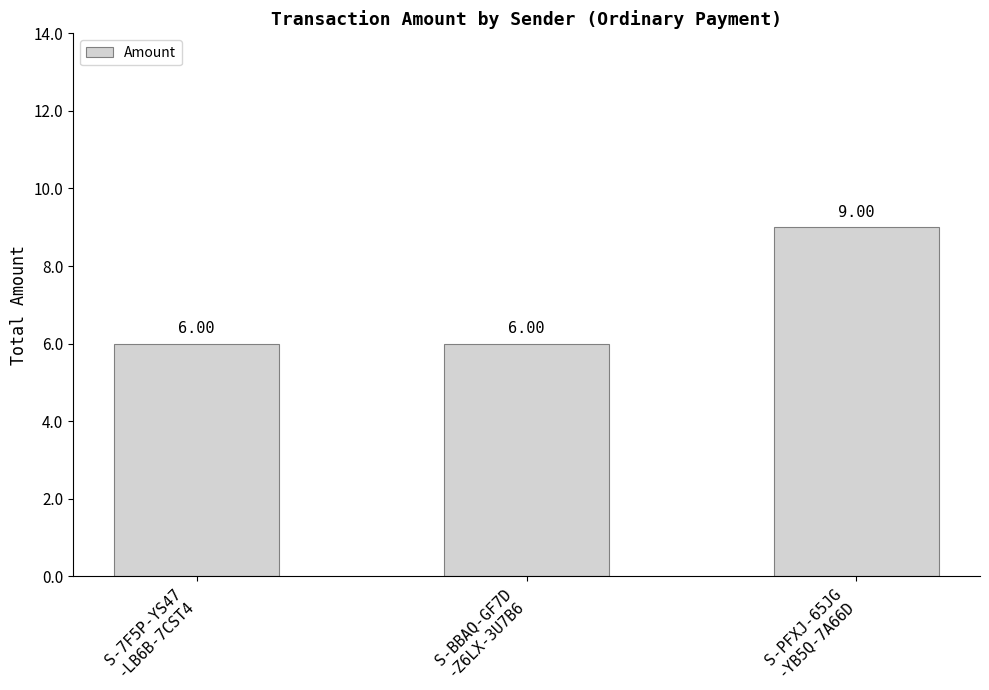

What is the average value?

7